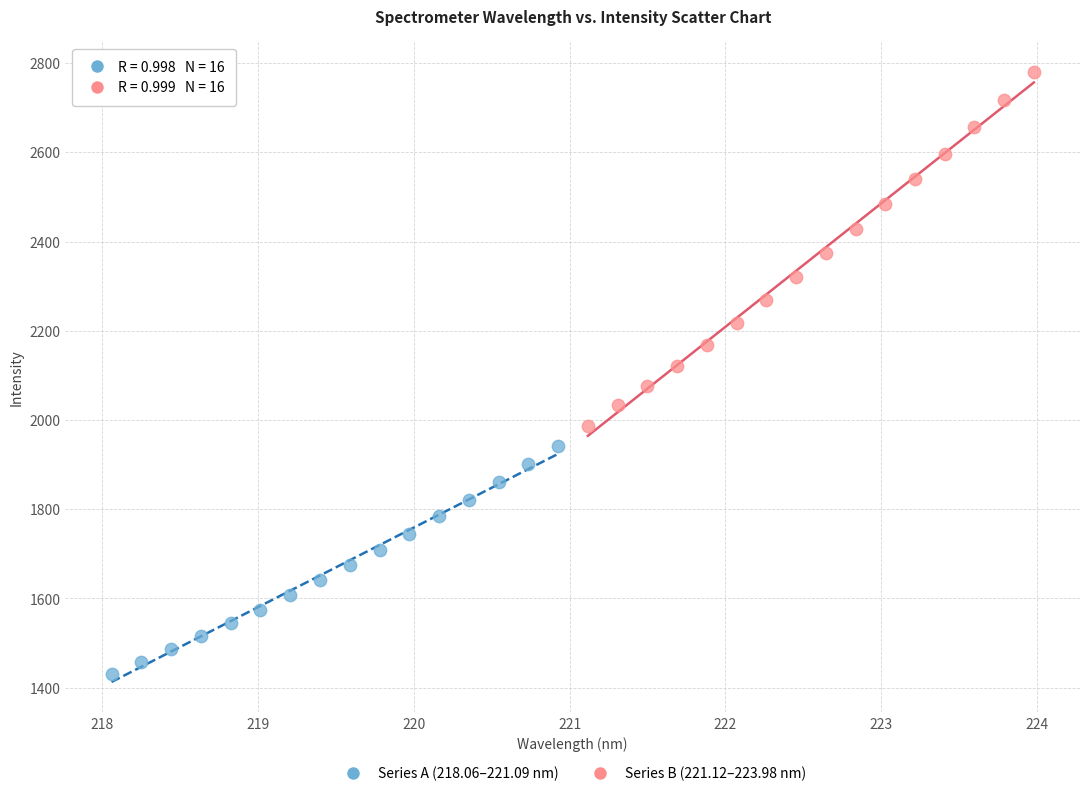

Which series has the largest Y range (max minus min)?

Series B (221.12–223.98 nm)